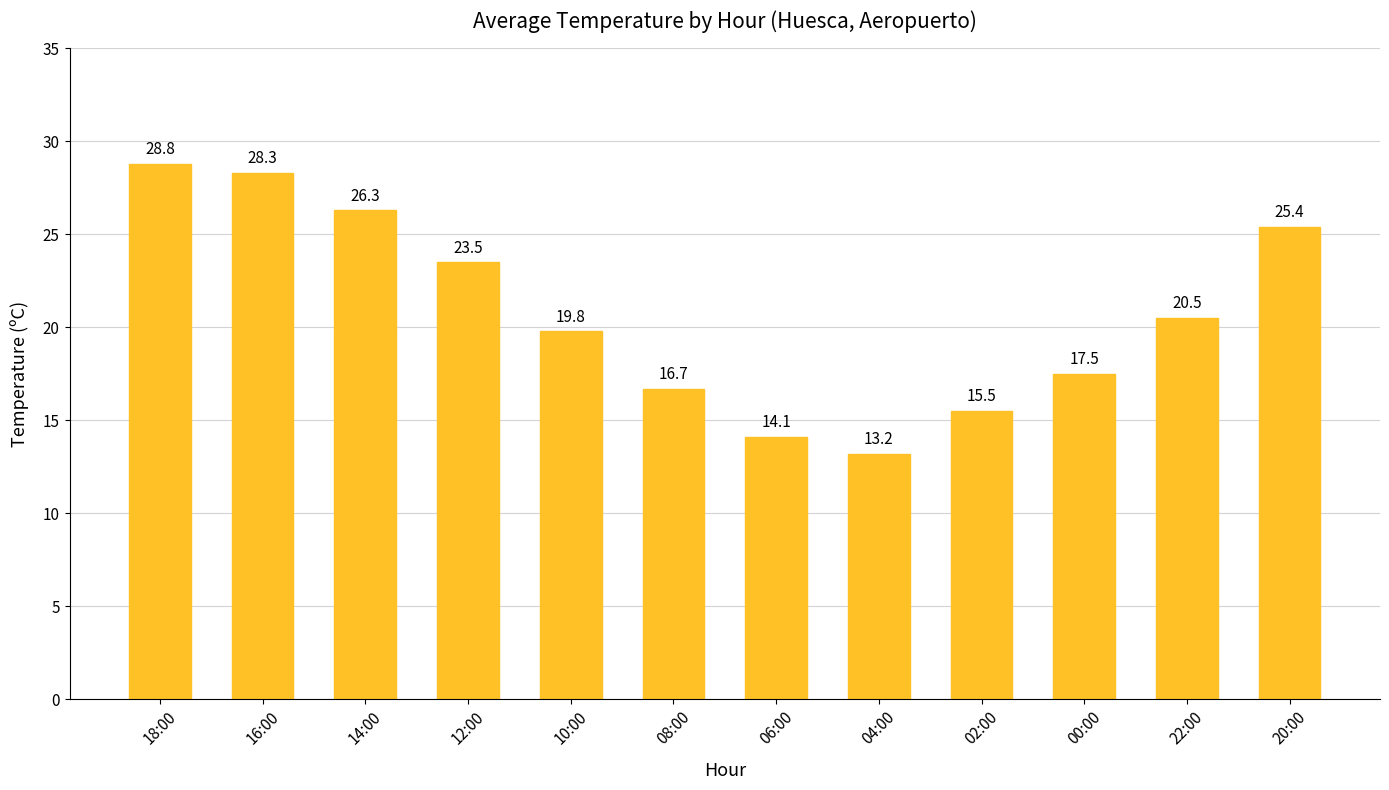

What is the label of the 5th bar from the right?

04:00